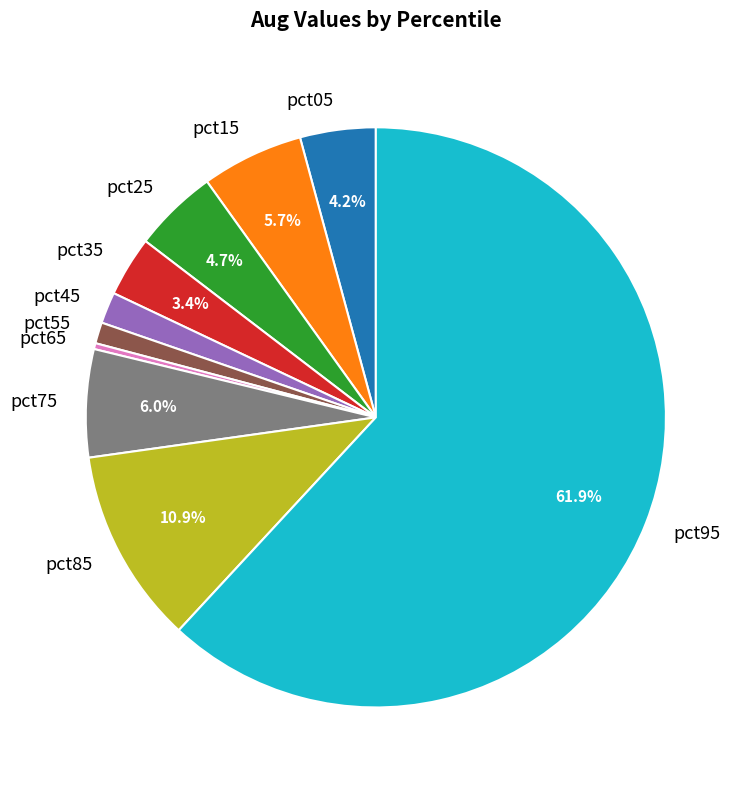

Which slice is the smallest?

pct65